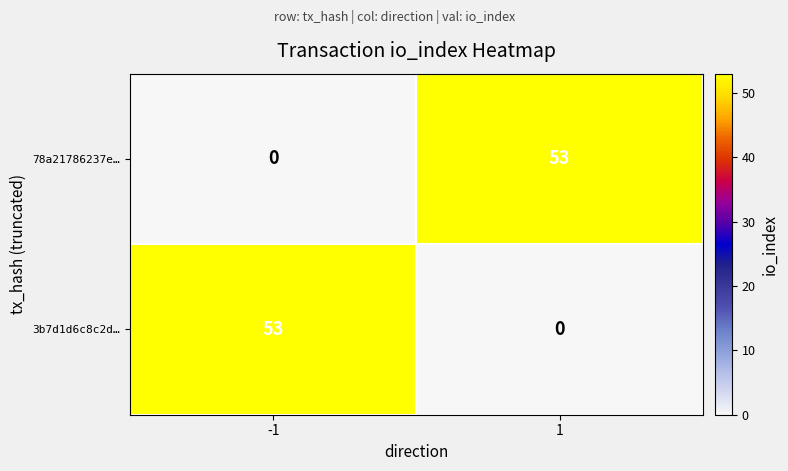

What is the total value across all series at 1?

53